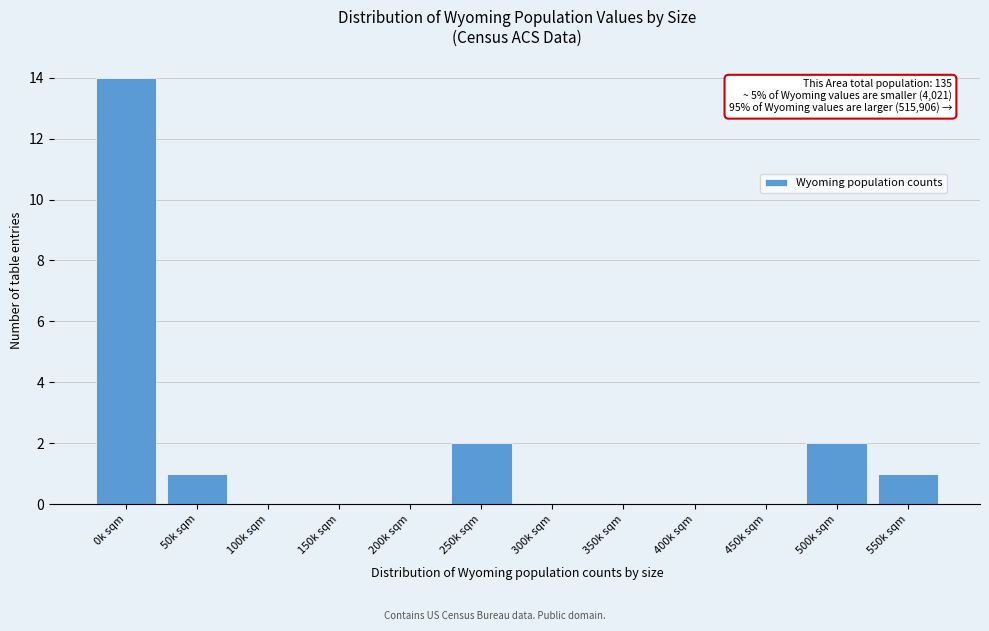

Reading left to right, list all the values displayed in this chart.

0k sqm=14	50k sqm=1	100k sqm=0	150k sqm=0	200k sqm=0	250k sqm=2	300k sqm=0	350k sqm=0	400k sqm=0	450k sqm=0	500k sqm=2	550k sqm=1